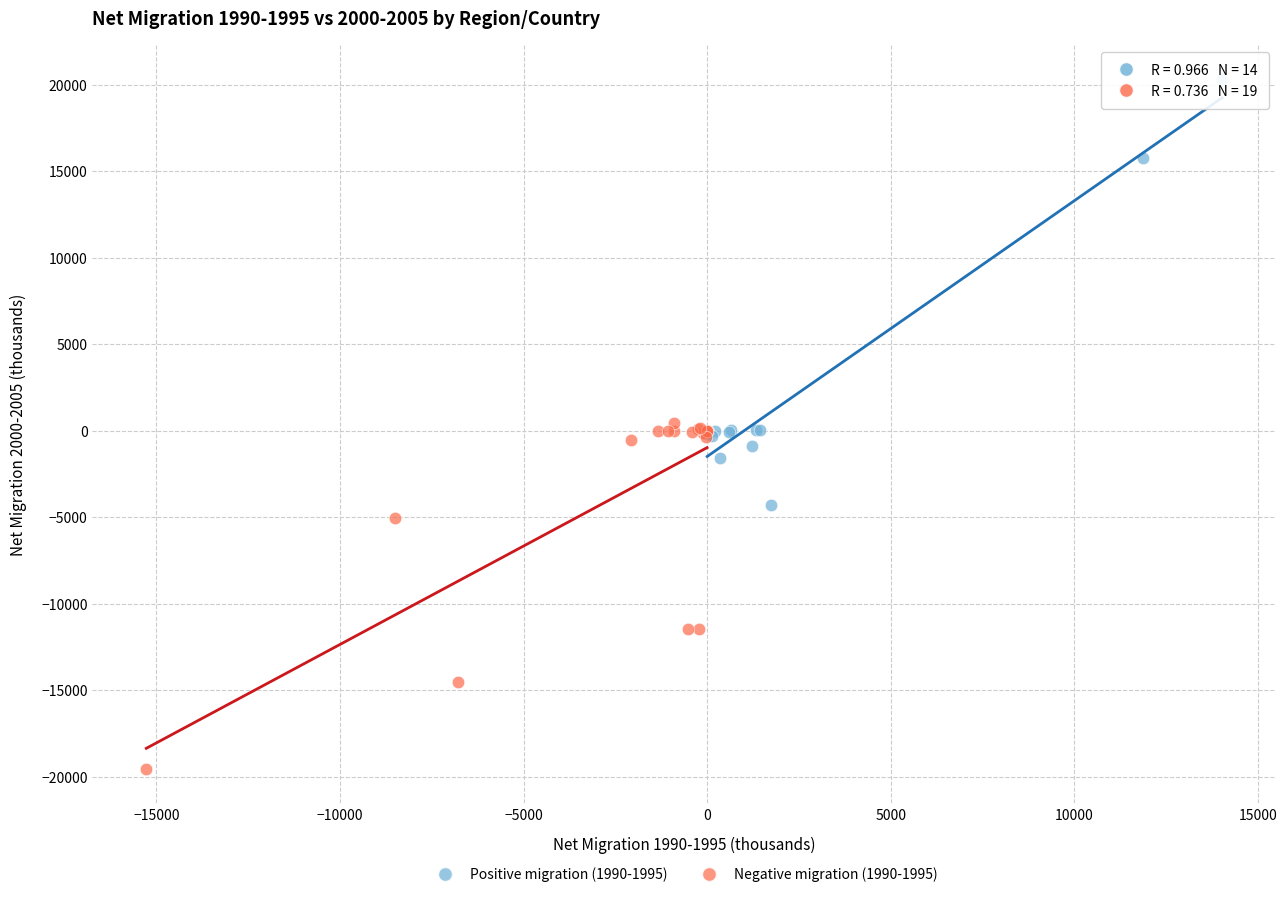

Which series contains the highest Y value?

Positive migration (1990-1995)